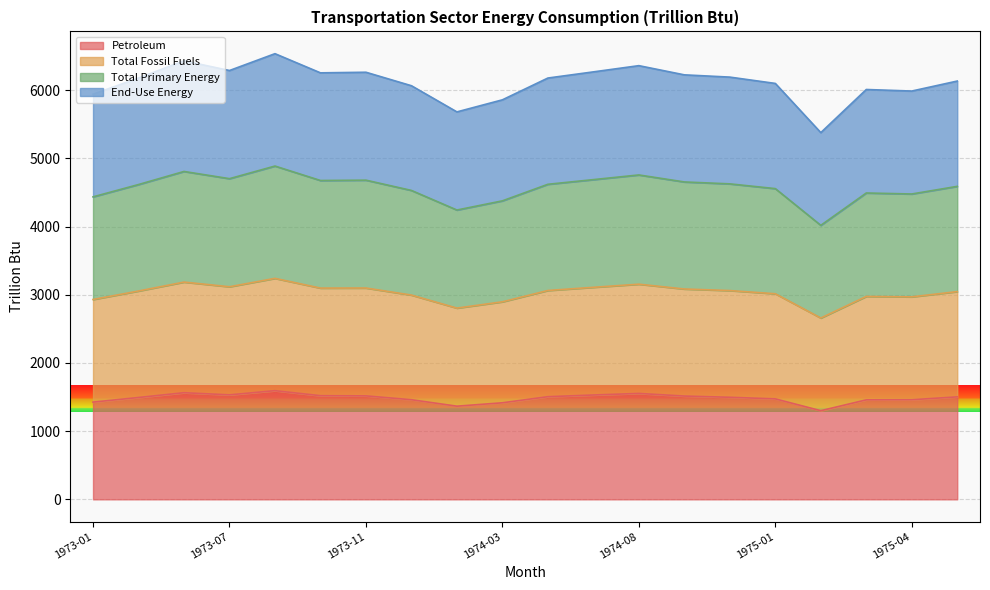

What is the value of the Total Primary Energy point at the 16th from the left?

4556.3